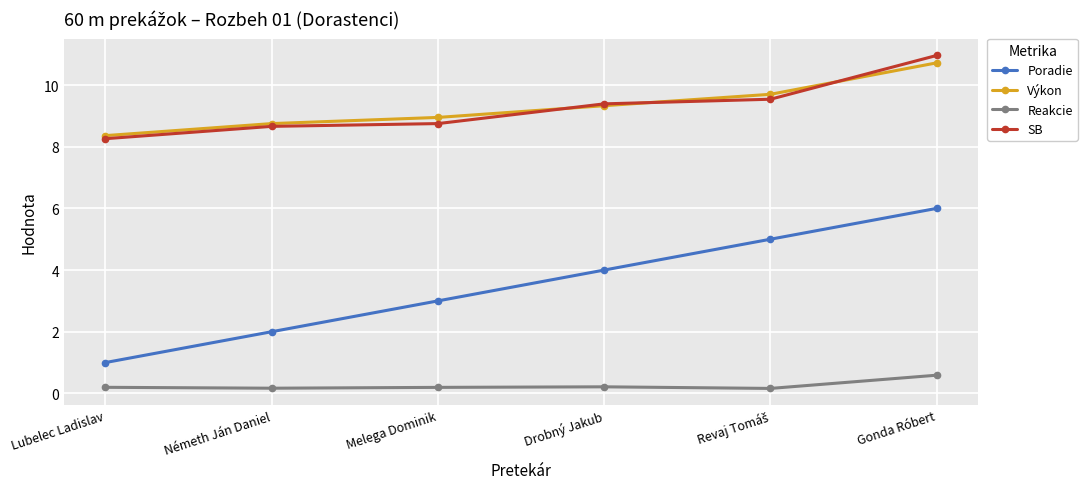

How many lines are shown in the chart?

4